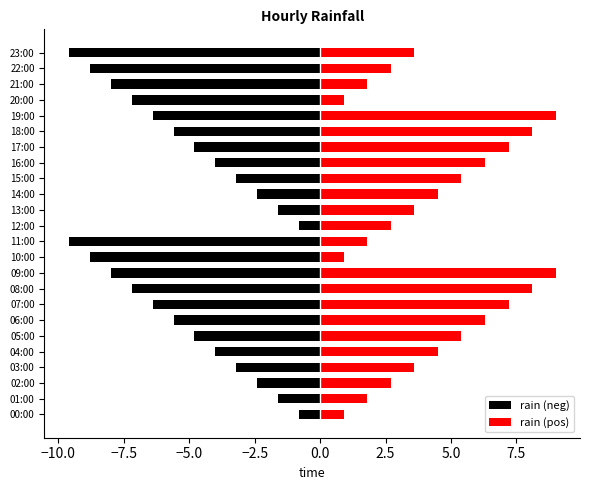

What is the sum of all rain (neg) values?

-124.8